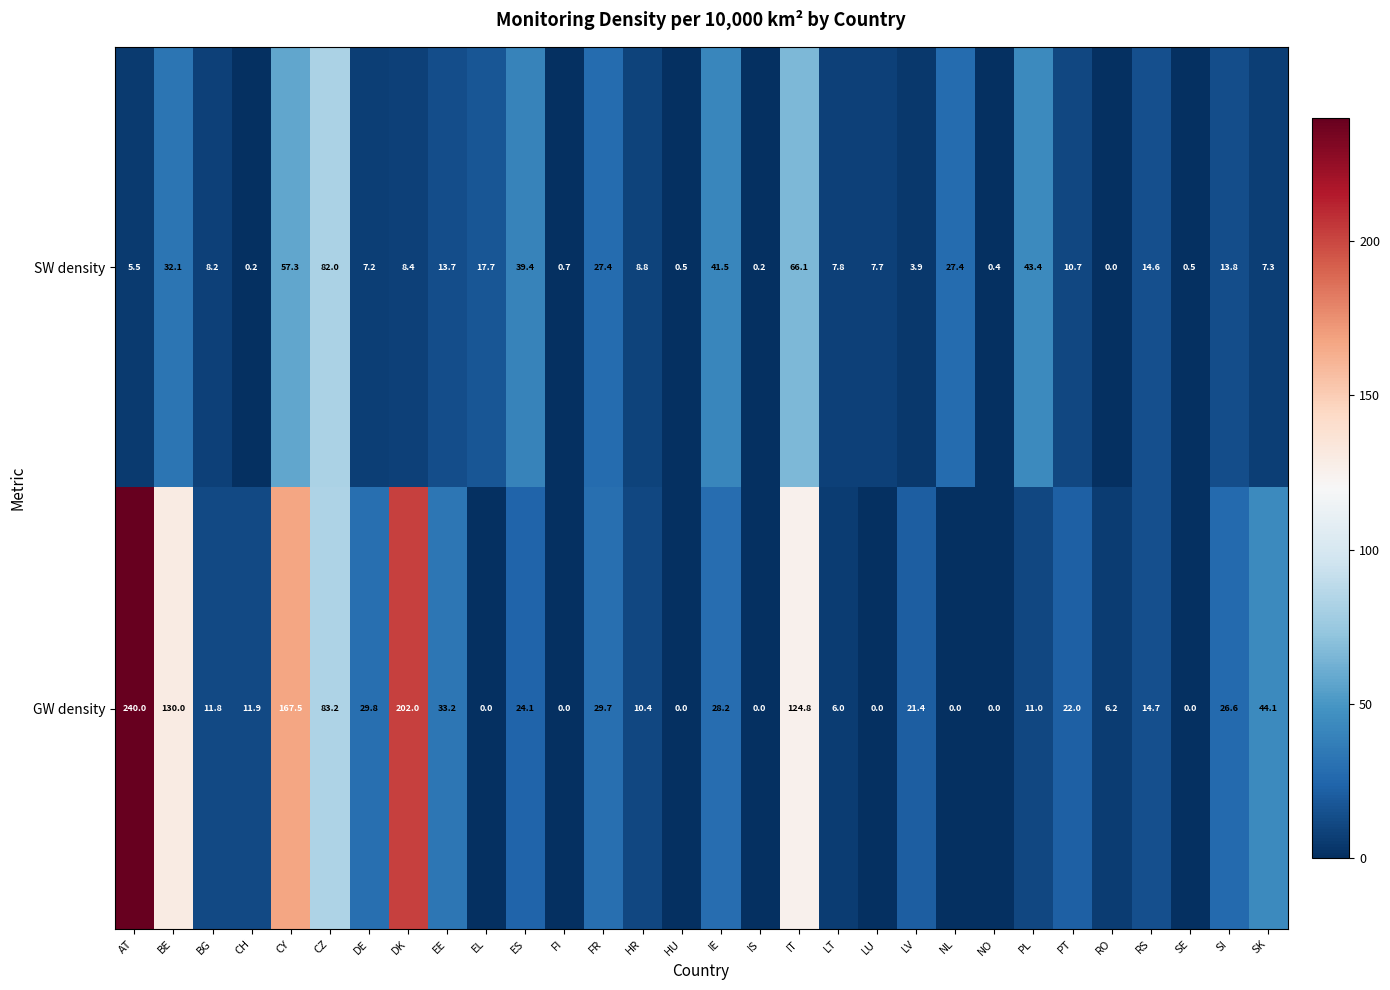

Where does the SW density series first go above 8?

BE